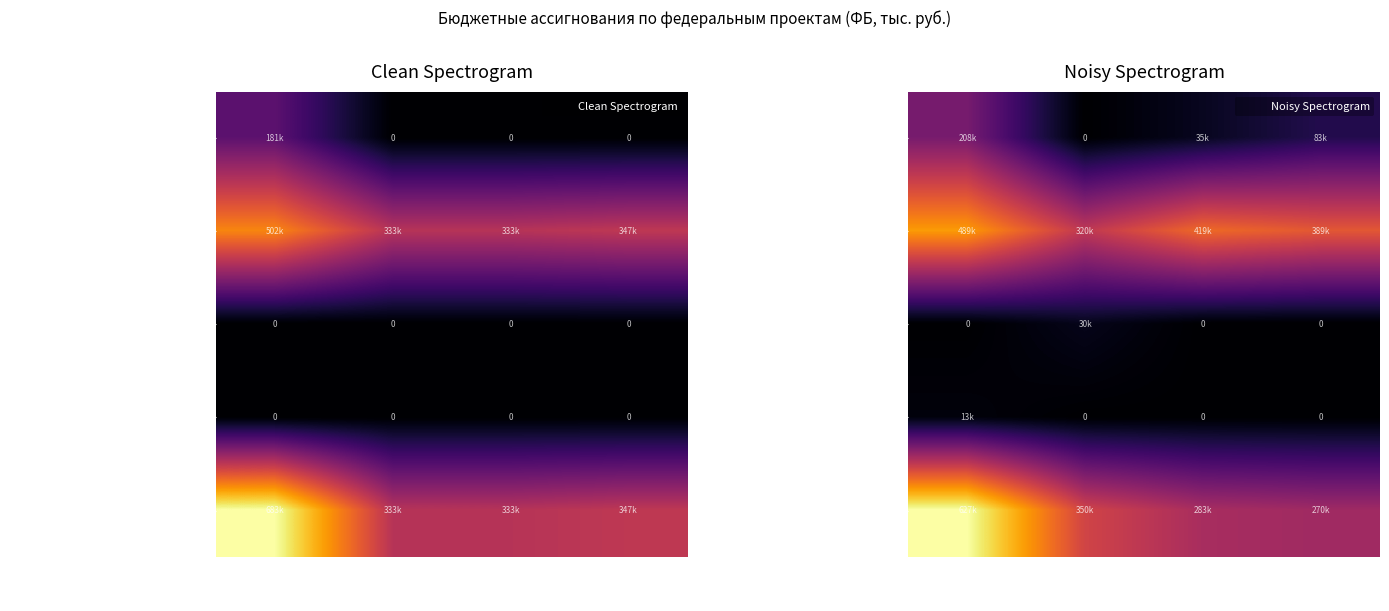

How many data points does each series have?

4